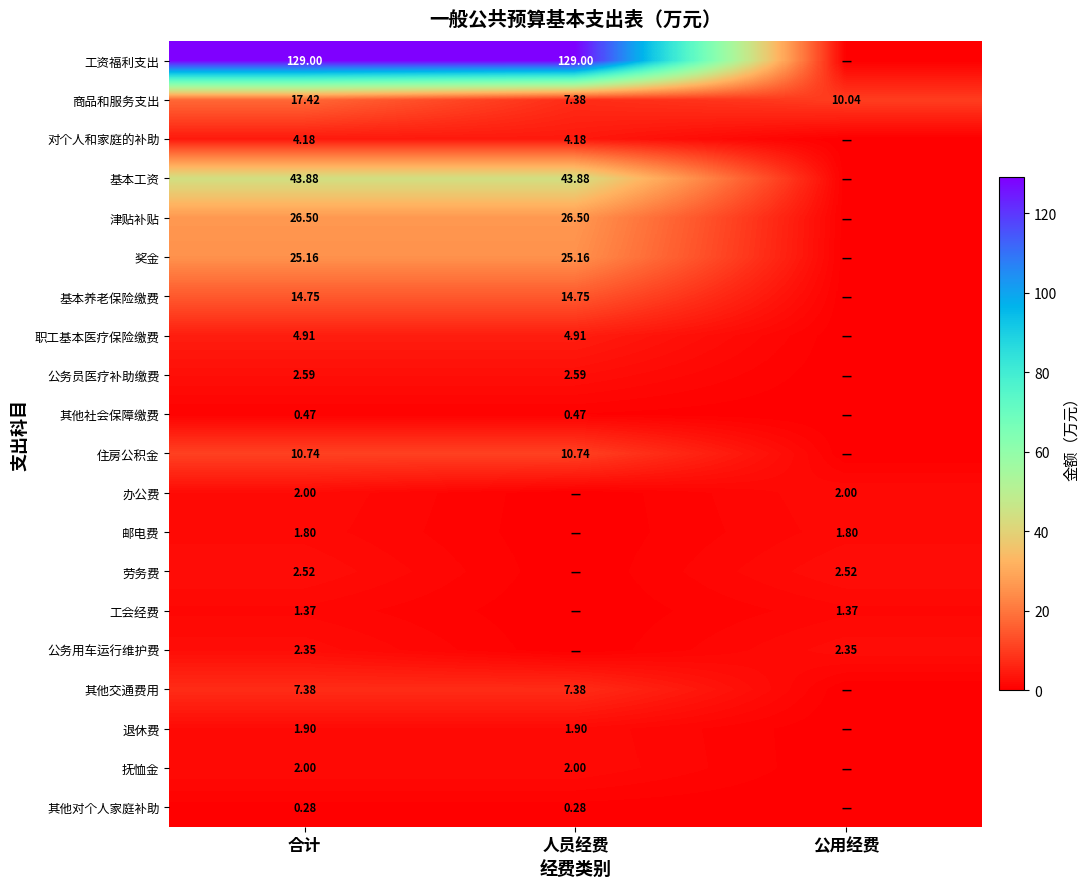

At how many categories does at least one series exceed 106?

2